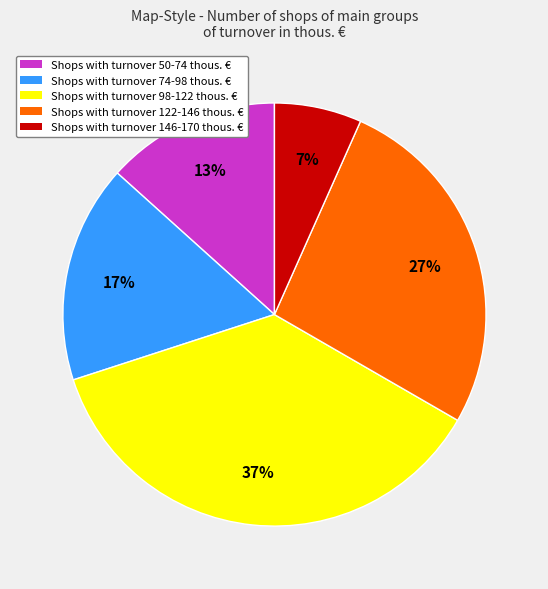

To the nearest percent, what is the difference between the largest and smallest slice percentages?

30%